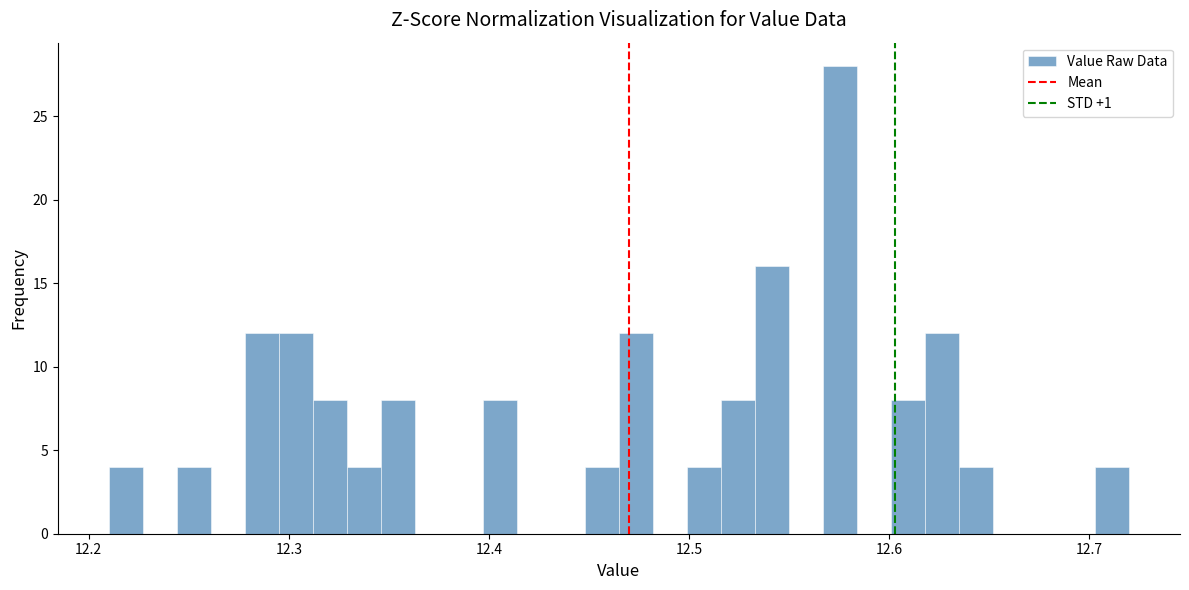

Read against the x-axis, roughly where is the centre of the tallest bar?

12.58